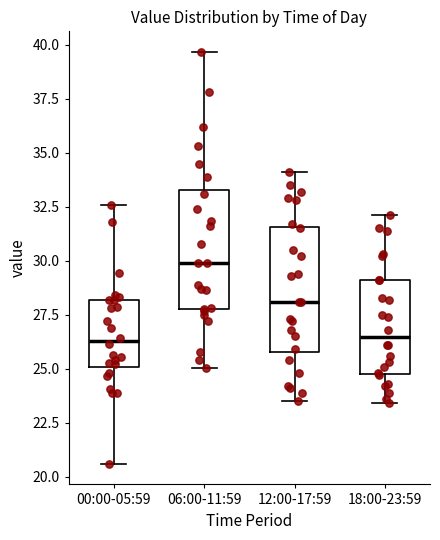

Reading left to right, transcribe this box plot: for each box, give where its median line is, the range the box spans, and where its two whiskers end, as read against the y-axis. The values are not printed on the chart, so give them approximately, as read against the axis.

00:00-05:59: median 26.5, box 25.0 to 28.0, whiskers 20.5 to 32.5
06:00-11:59: median 30.0, box 27.5 to 33.5, whiskers 25.0 to 39.5
12:00-17:59: median 28.0, box 26.0 to 31.5, whiskers 23.5 to 34.0
18:00-23:59: median 26.5, box 25.0 to 29.0, whiskers 23.5 to 32.0